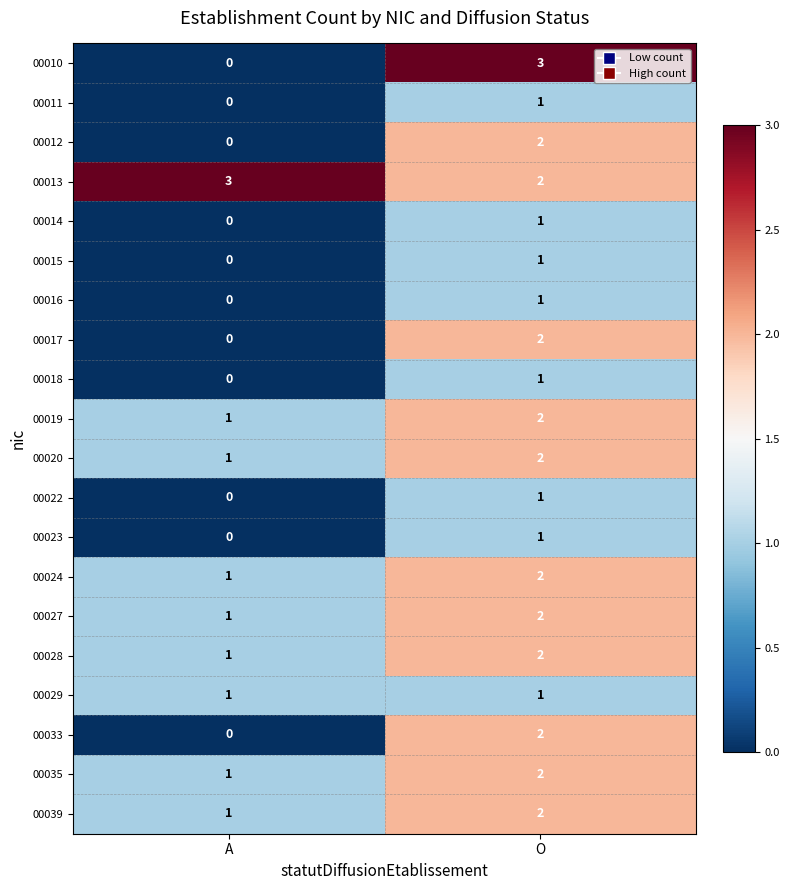

Which label corresponds to the smallest value in the chart?

A